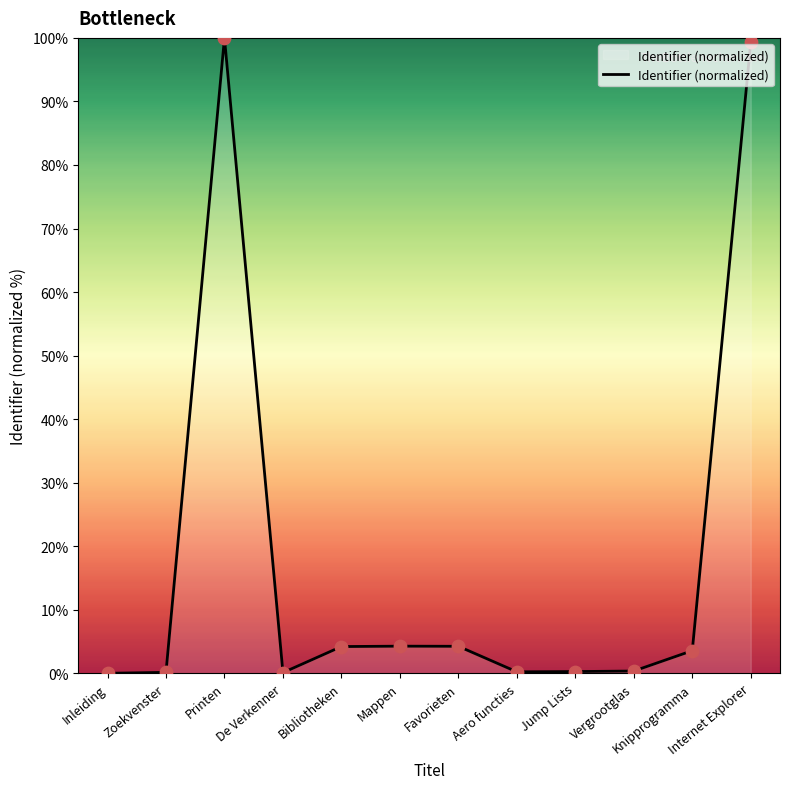

Approximately how many times larger is the value at Knipprogramma compared to Mappen?

0.8